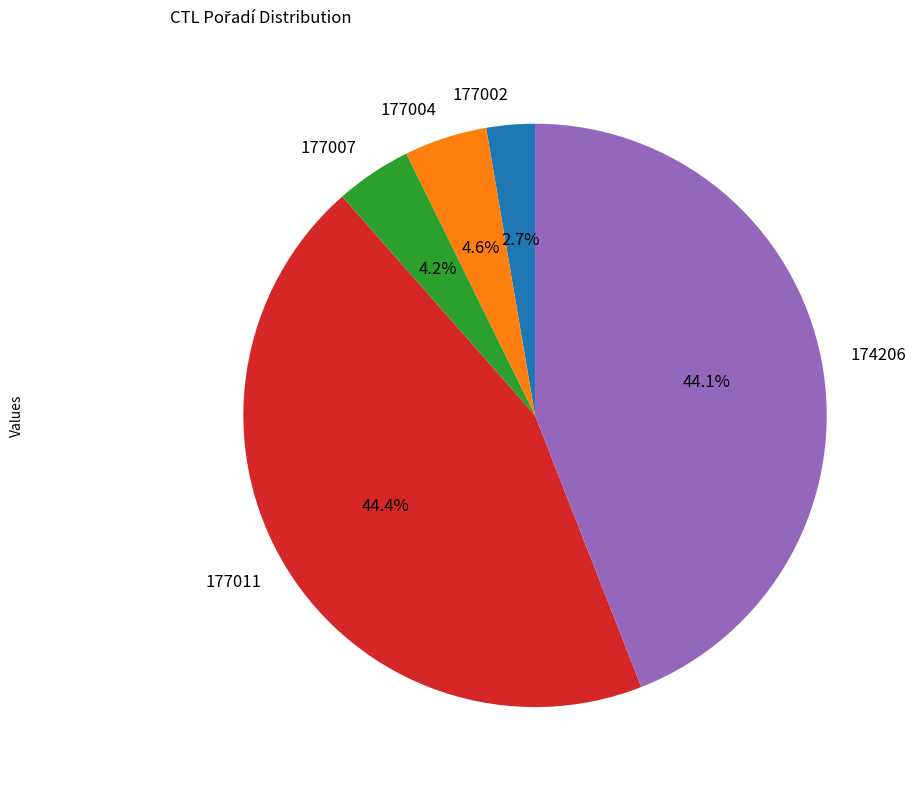

What is the smallest slice in the pie chart?

177002